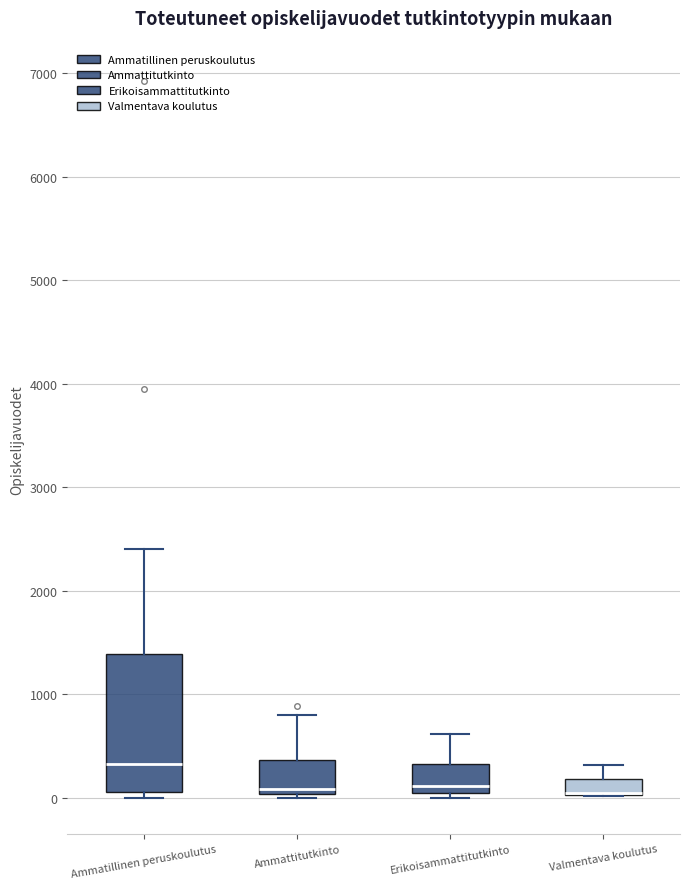

Where is the lower edge of the box for Ammattitutkinto on the y-axis? The values are not printed on the chart, so give them approximately, as read against the axis.

0